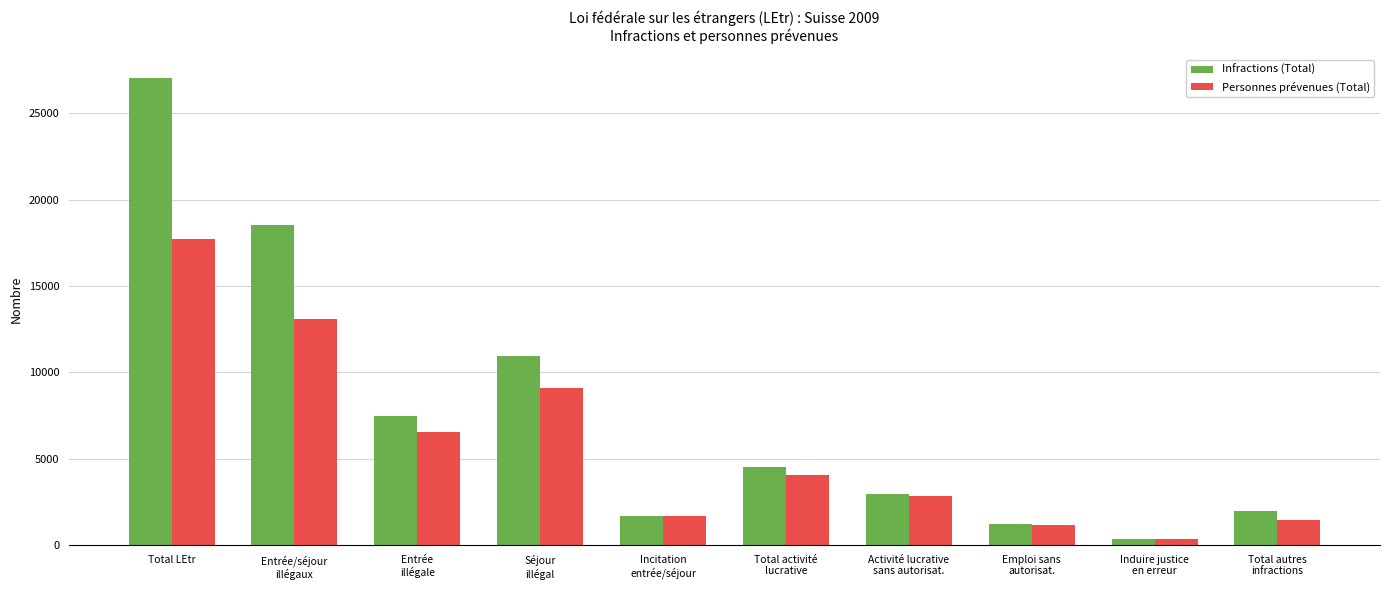

Does the chart contain any negative values?

No